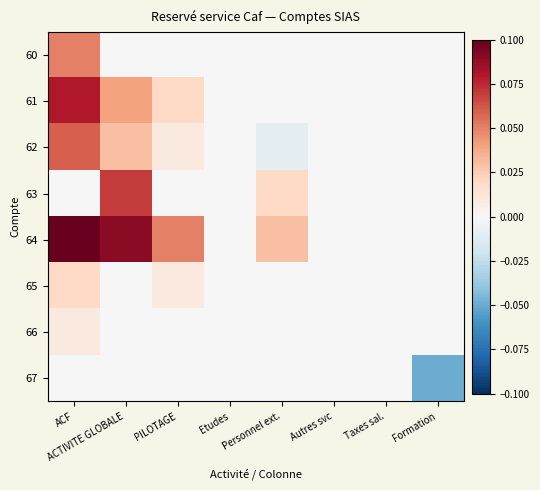

At how many categories does at least one series exceed 0?

4